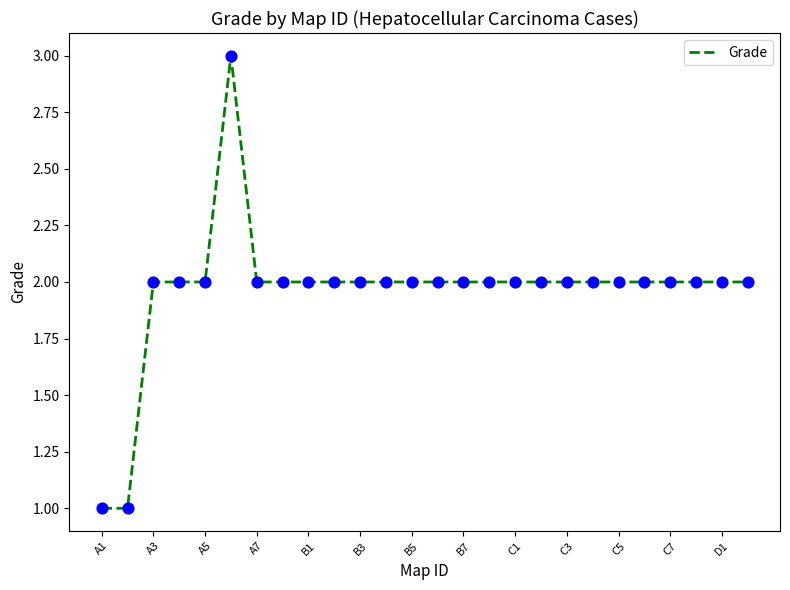

What is the maximum value shown in the chart?

3